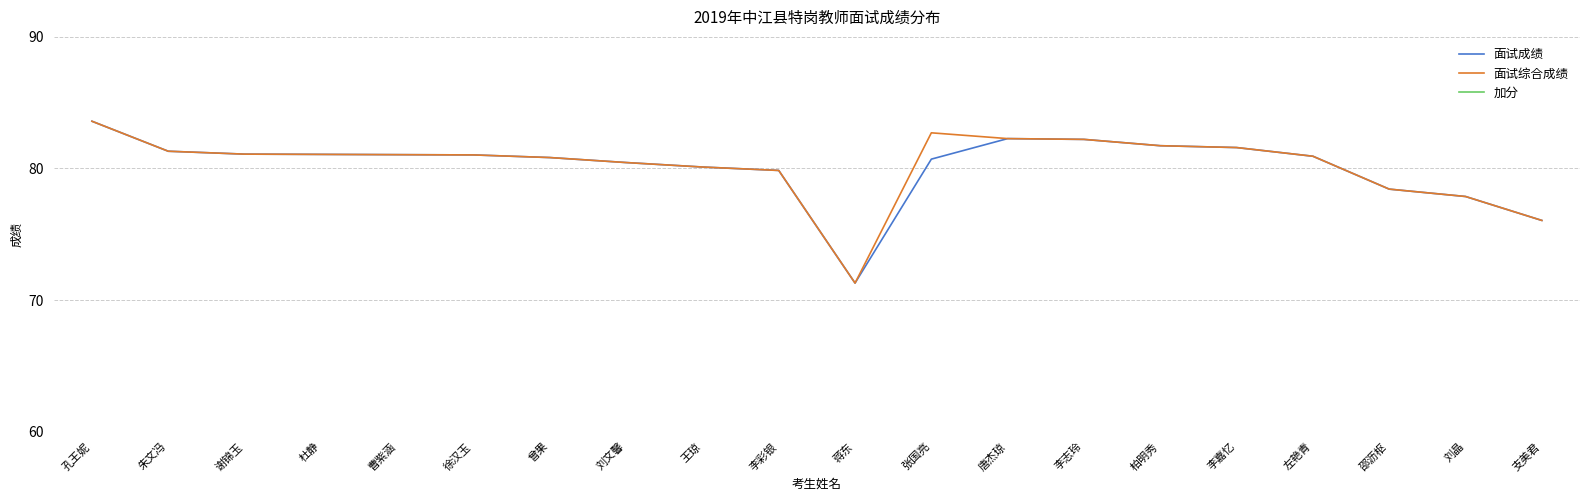

True or false: 加分 and 面试成绩 cross at least once.

False